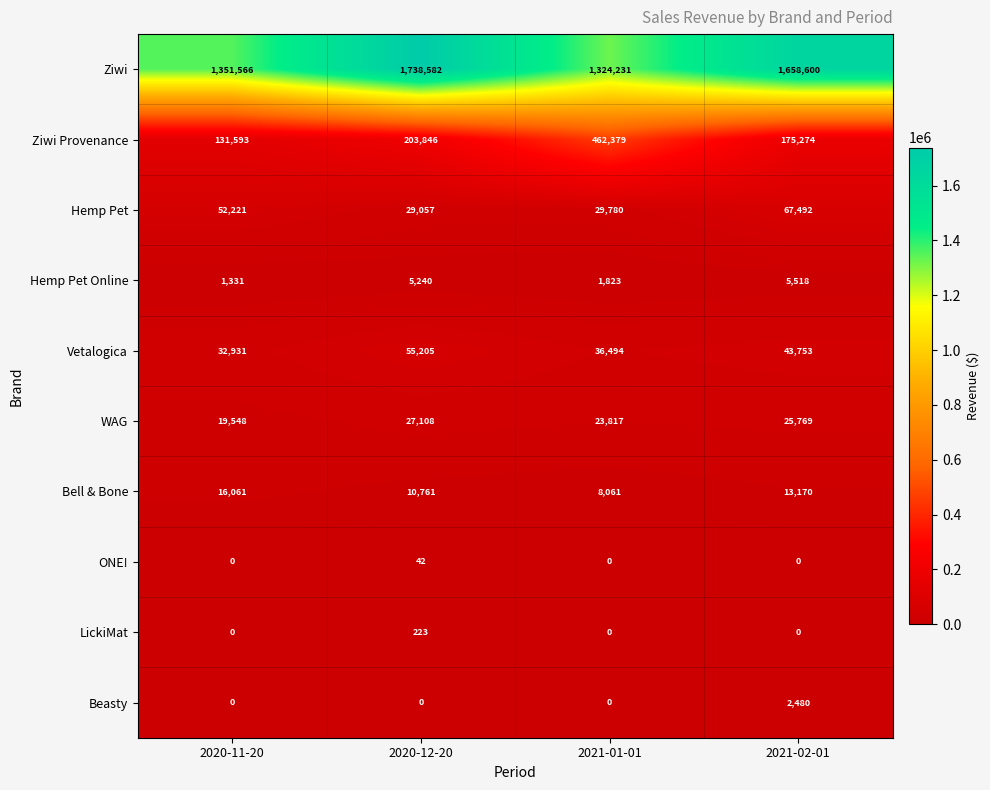

The Vetalogica series shows 11373 at 2020-12-20. True or false?

False